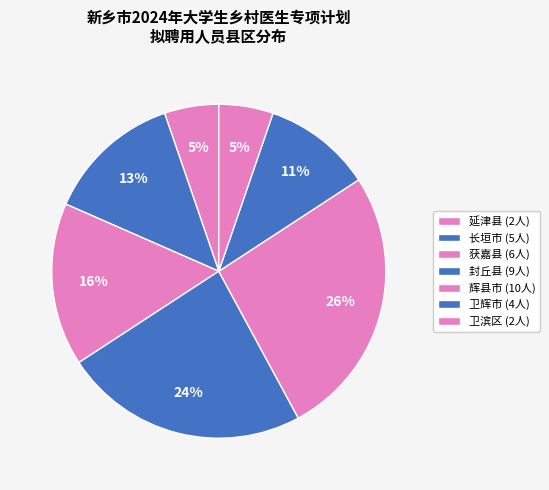

Which slice is the largest?

辉县市